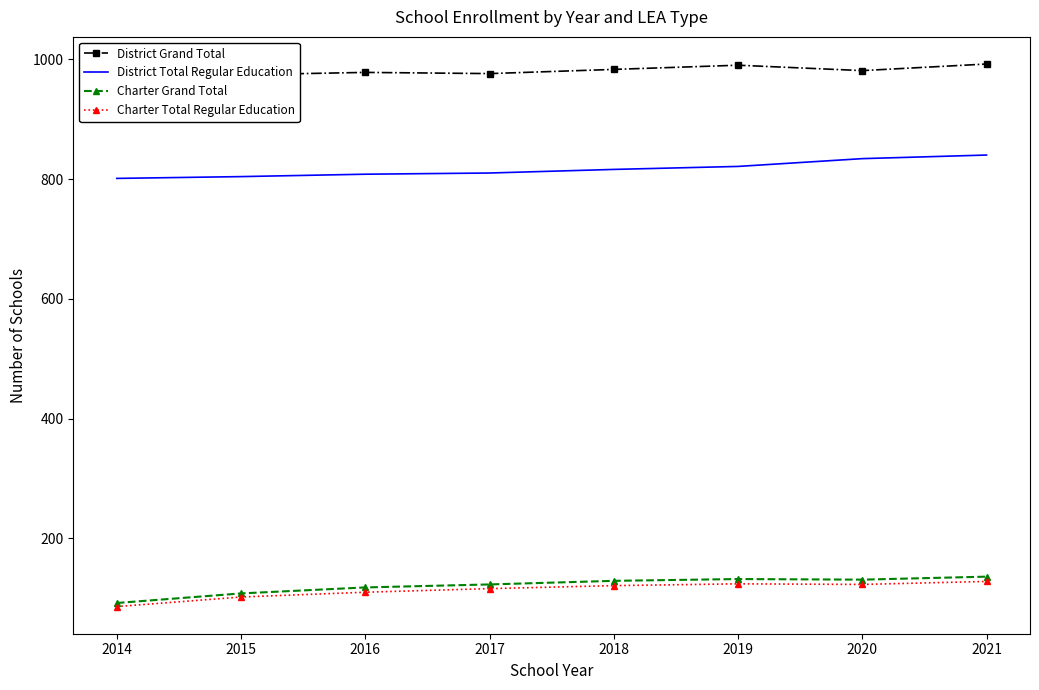

Where does the Charter Total Regular Education series first go above 121?

2019